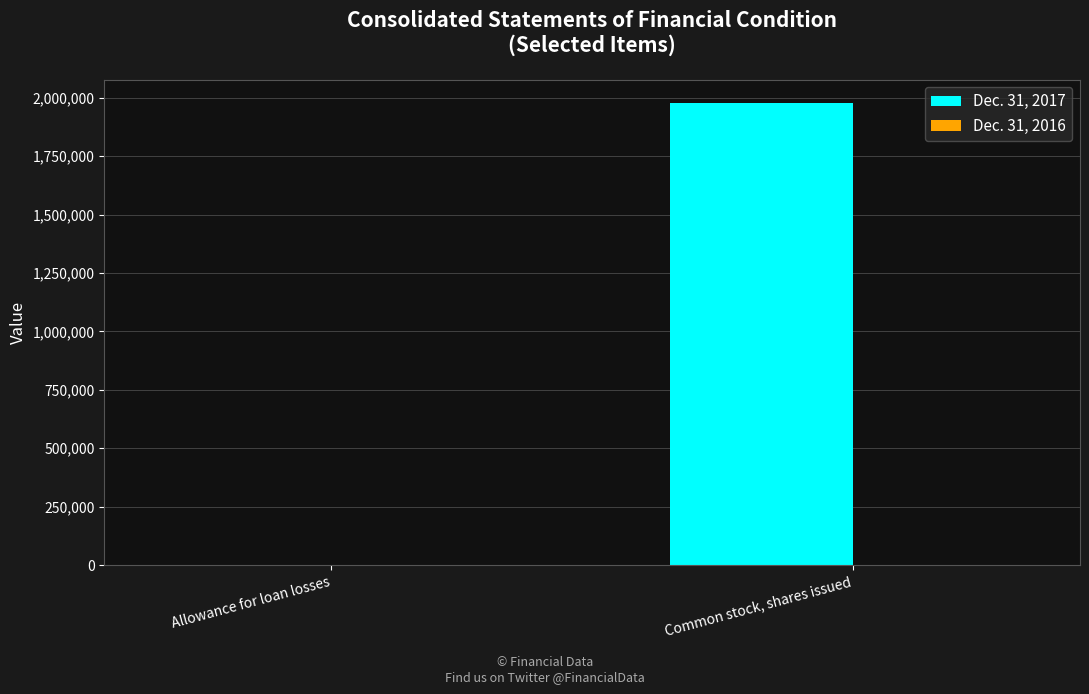

What value does the Dec. 31, 2017 series have at Common stock, shares issued, to the nearest 50?

1978900